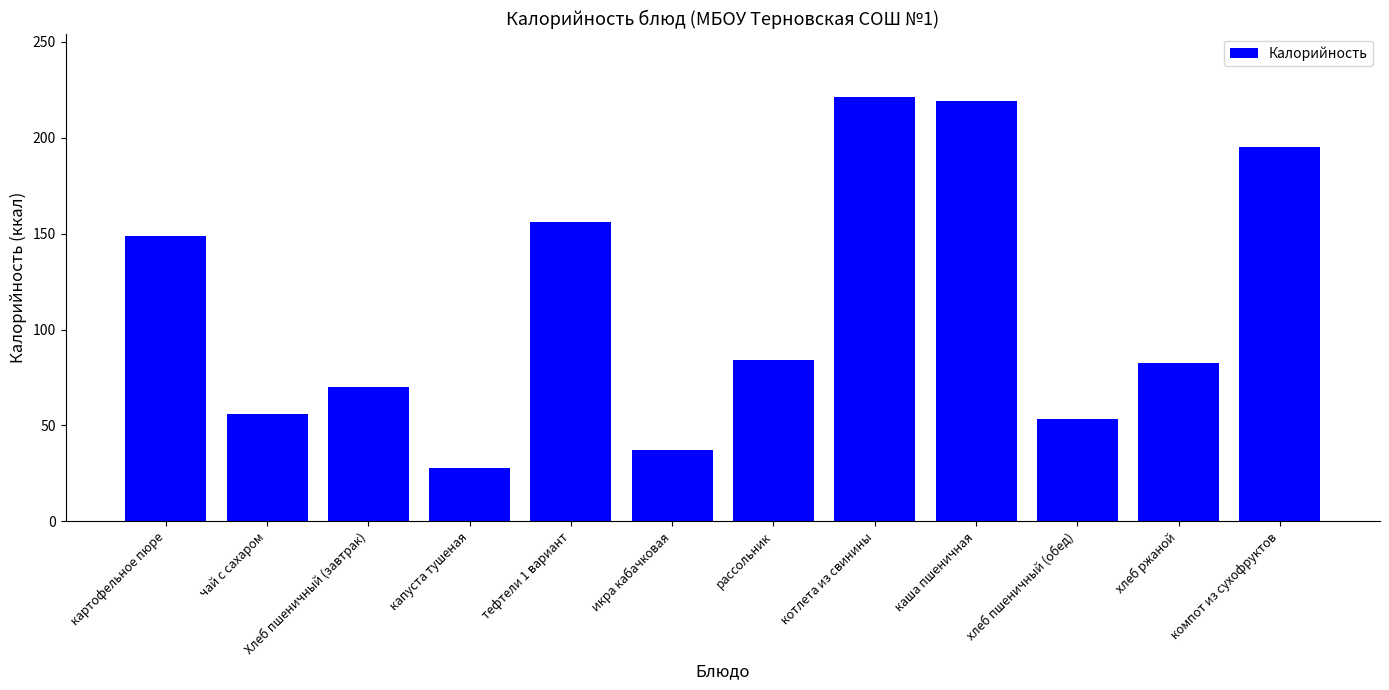

Between тефтели 1 вариант and капуста тушеная, which is larger?

тефтели 1 вариант